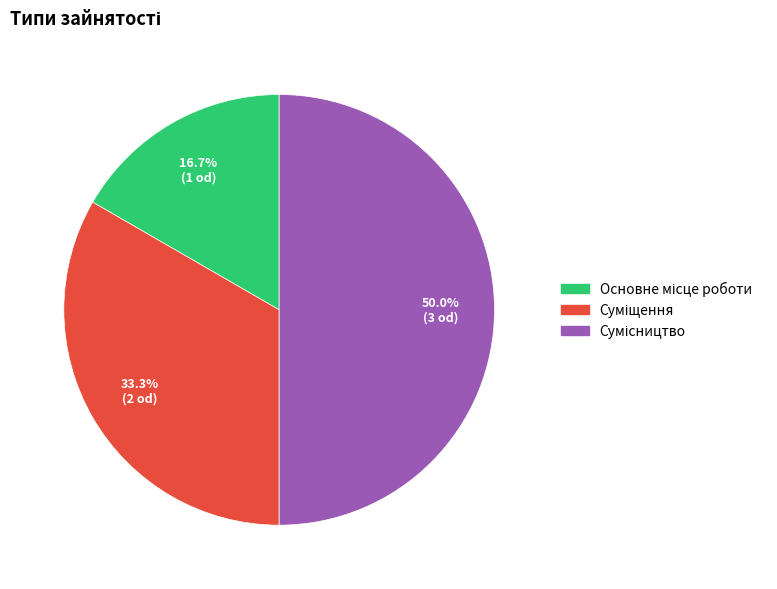

How many segments does this pie chart have?

3